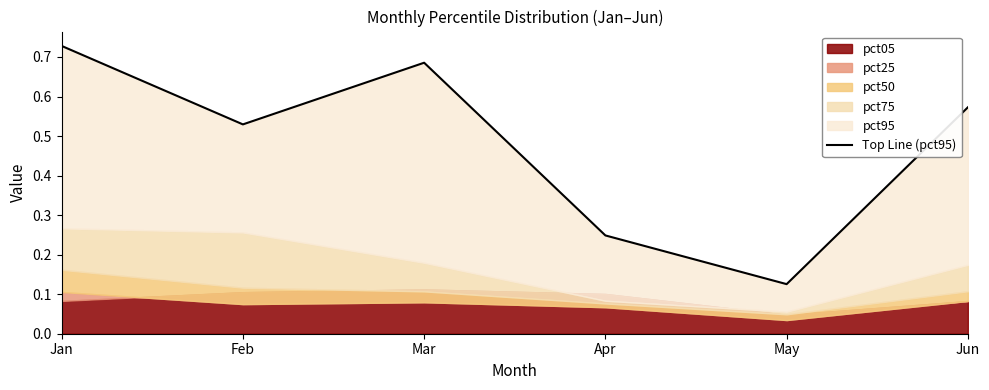

What is the difference between the maximum and minimum values?

0.6